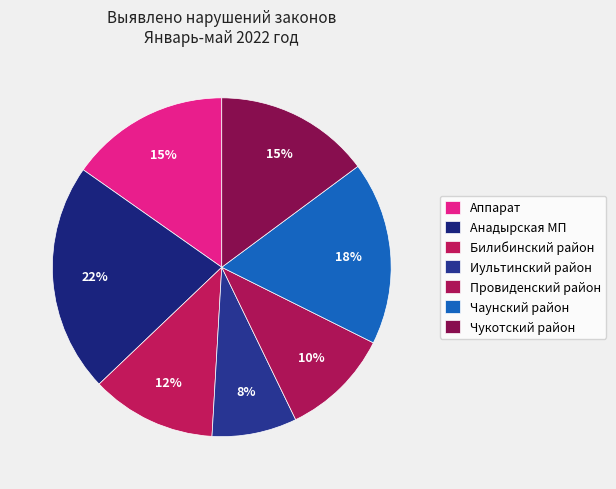

To the nearest percent, what is the difference between the Иультинский район and Чукотский район slice percentages?

7%